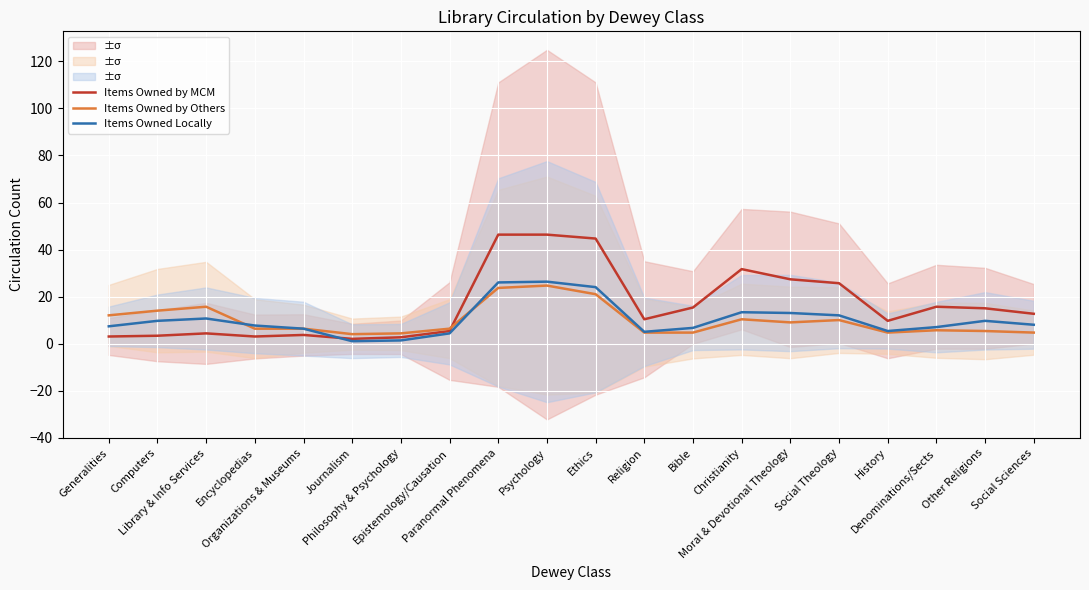

What is the value of the Items Owned by Others point at the 9th from the left?

23.7